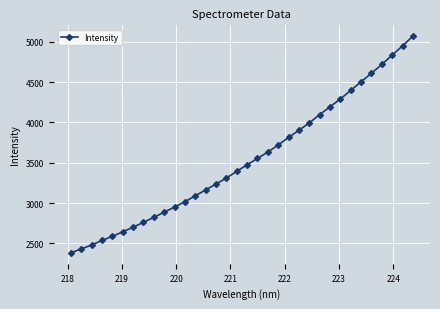

What is the difference between the second highest and minimum values?

2568.2